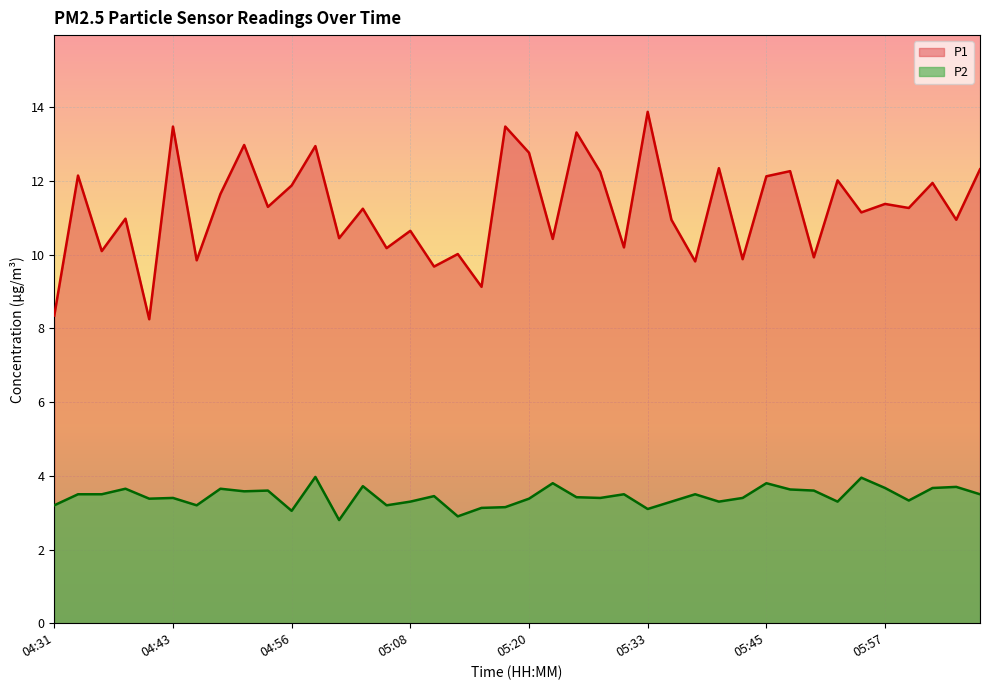

How many distinct data groups are displayed?

2